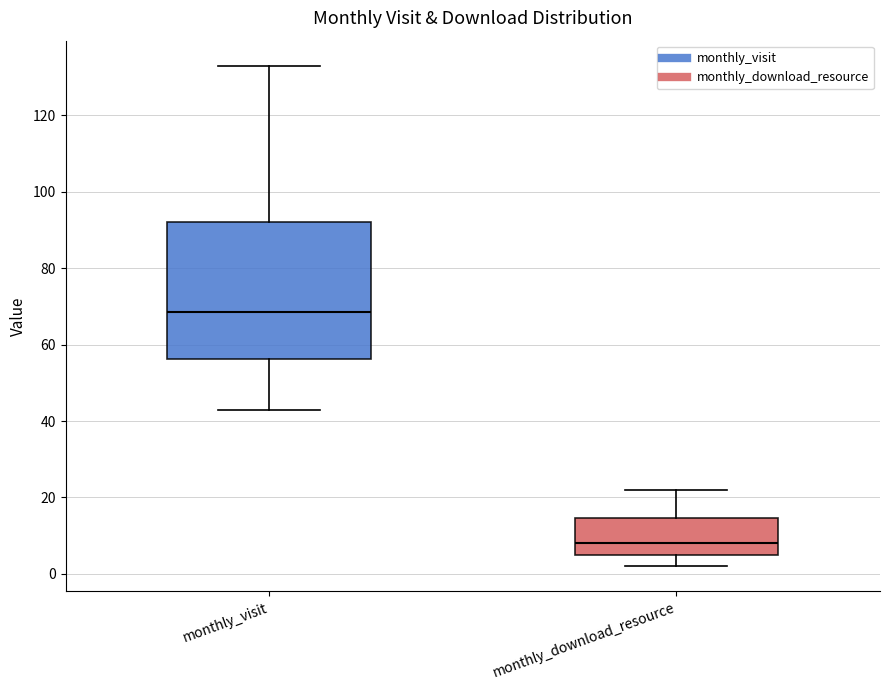

Where is the upper edge of the box for monthly_download_resource on the y-axis? The values are not printed on the chart, so give them approximately, as read against the axis.

14